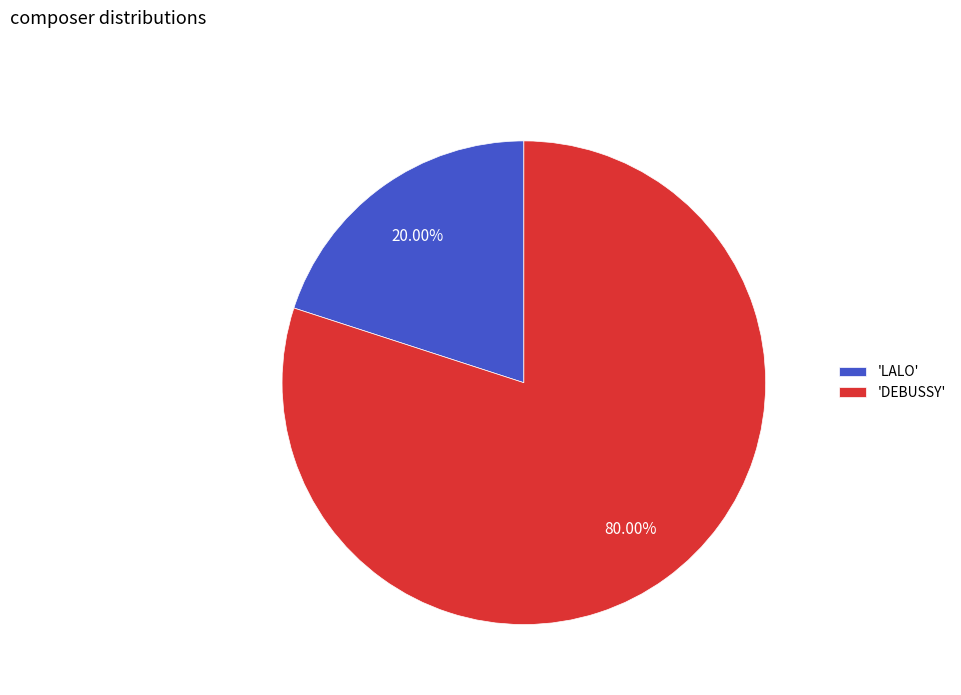

Which category has the biggest portion of the pie?

'DEBUSSY'